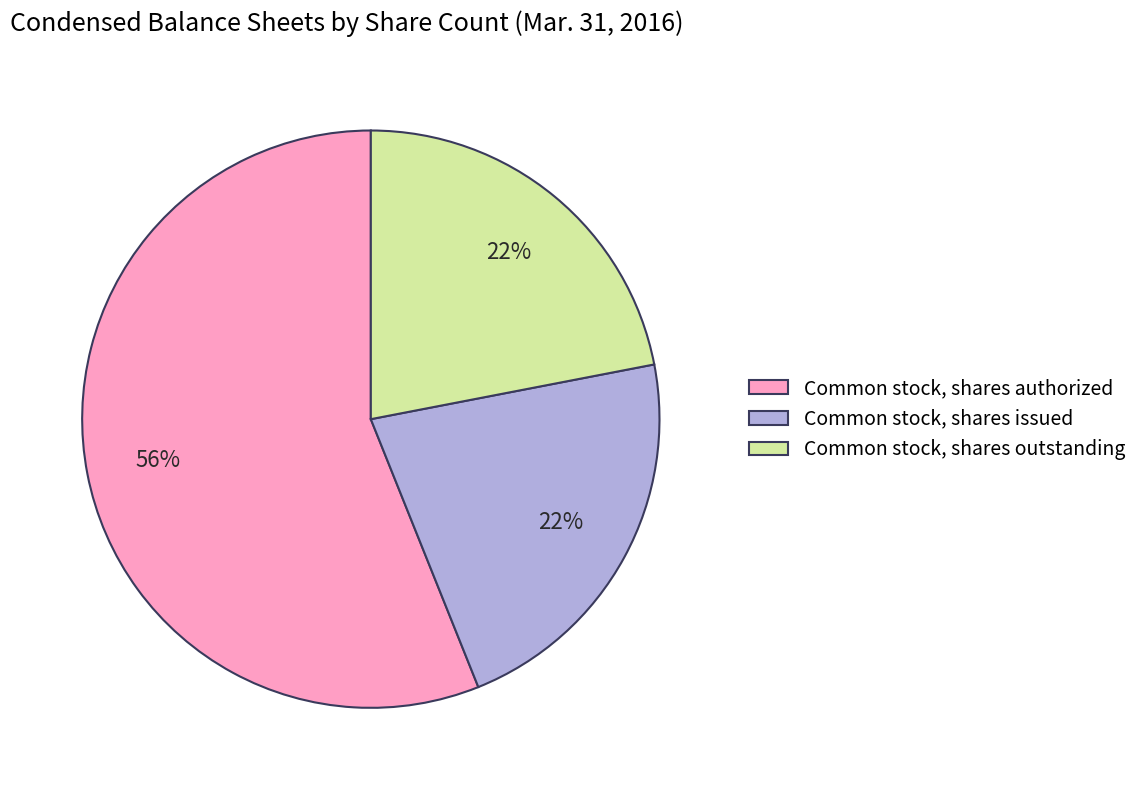

Between Common stock, shares authorized and Common stock, shares issued, which is larger?

Common stock, shares authorized